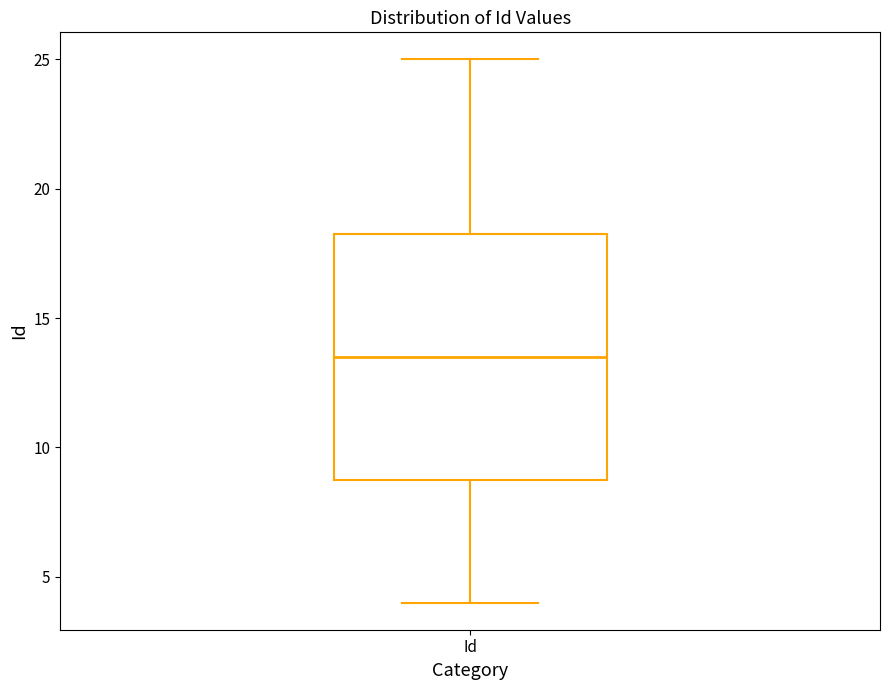

Where does the lower whisker of the box for Id end on the y-axis? The values are not printed on the chart, so give them approximately, as read against the axis.

4.0